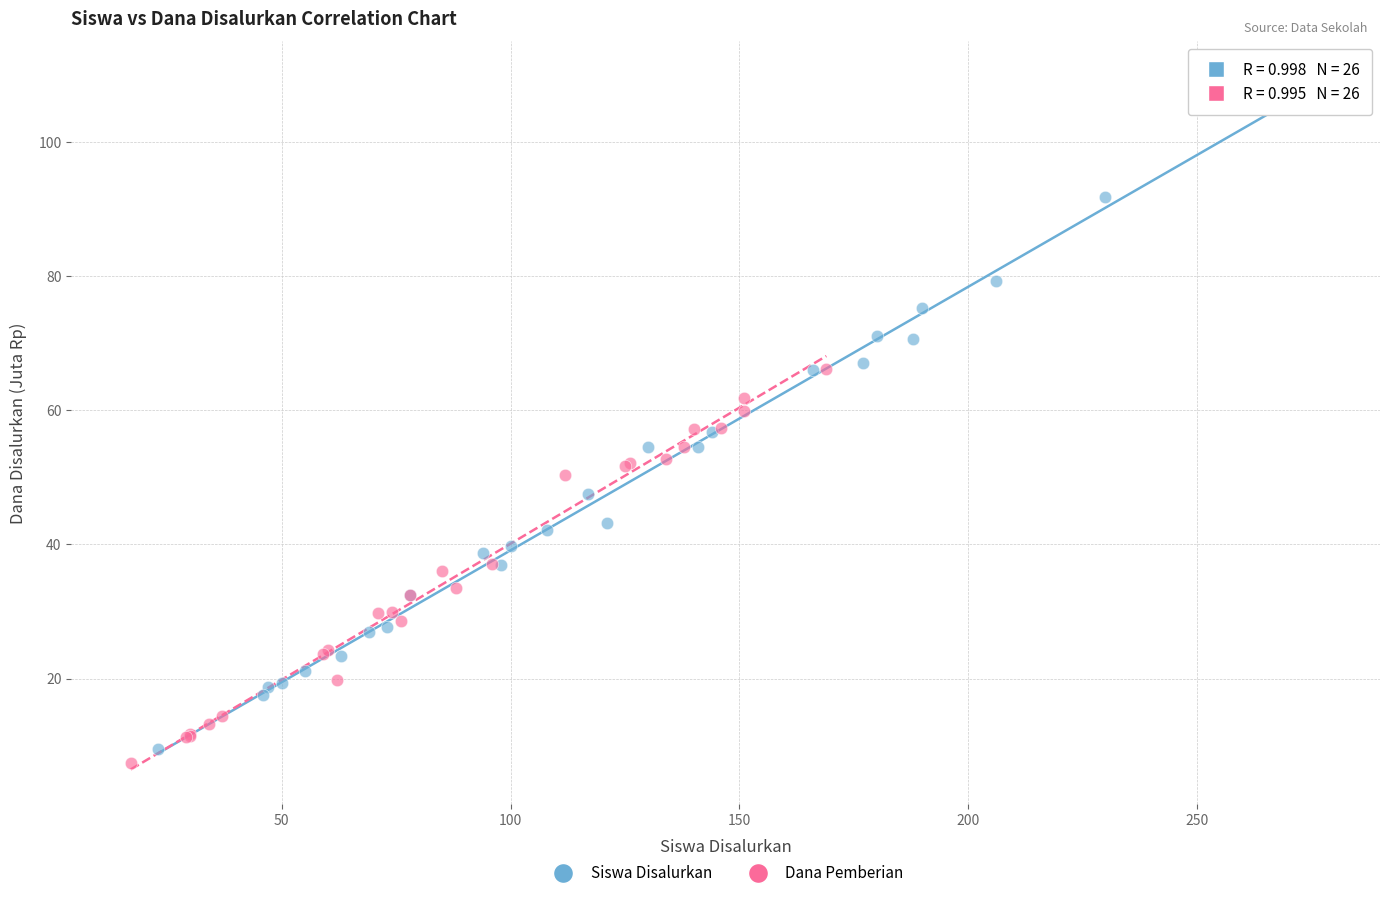

Which series has the largest Y range (max minus min)?

Siswa Disalurkan